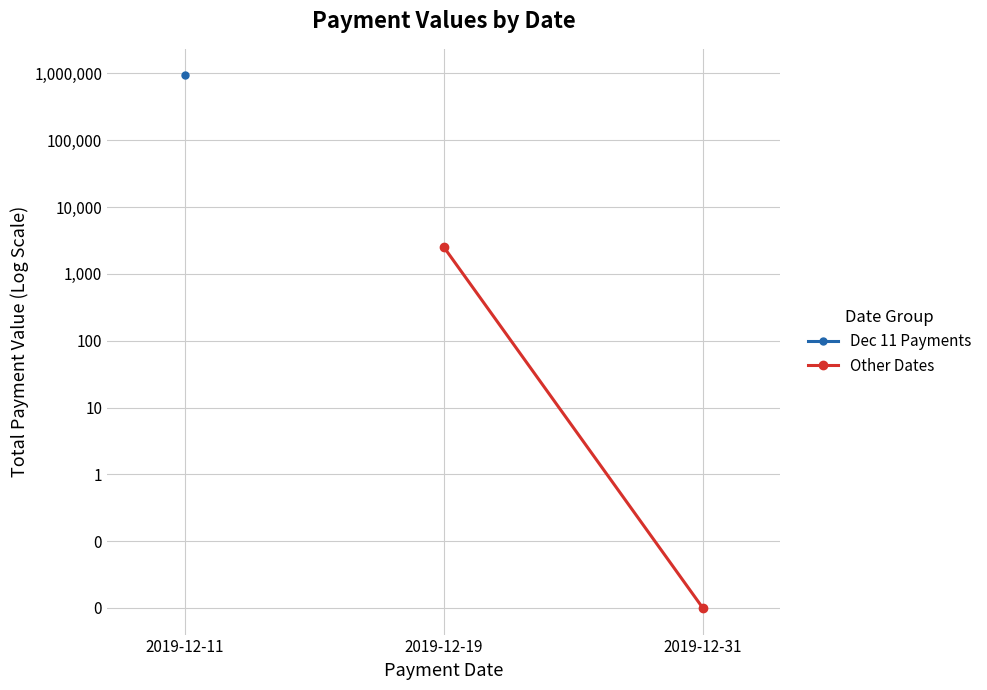

Which category has the highest value across all series?

2019-12-19